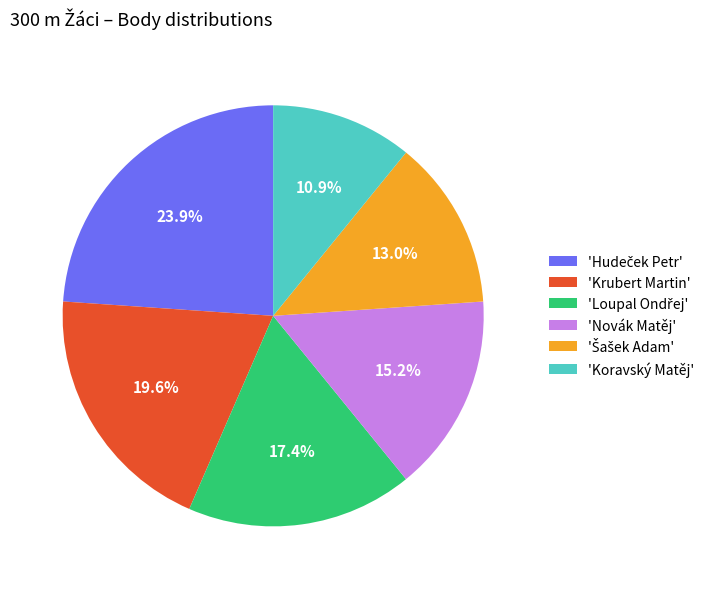

Do 'Krubert Martin' and 'Novák Matěj' together represent more than half of the pie?

No